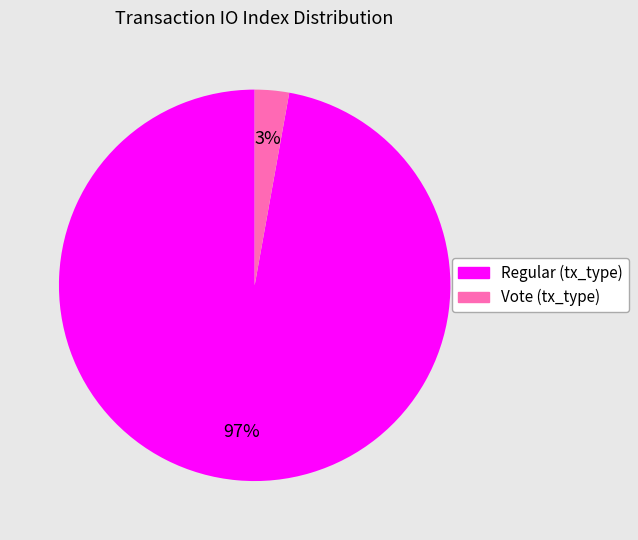

Is there any slice that represents more than half of the pie?

Yes